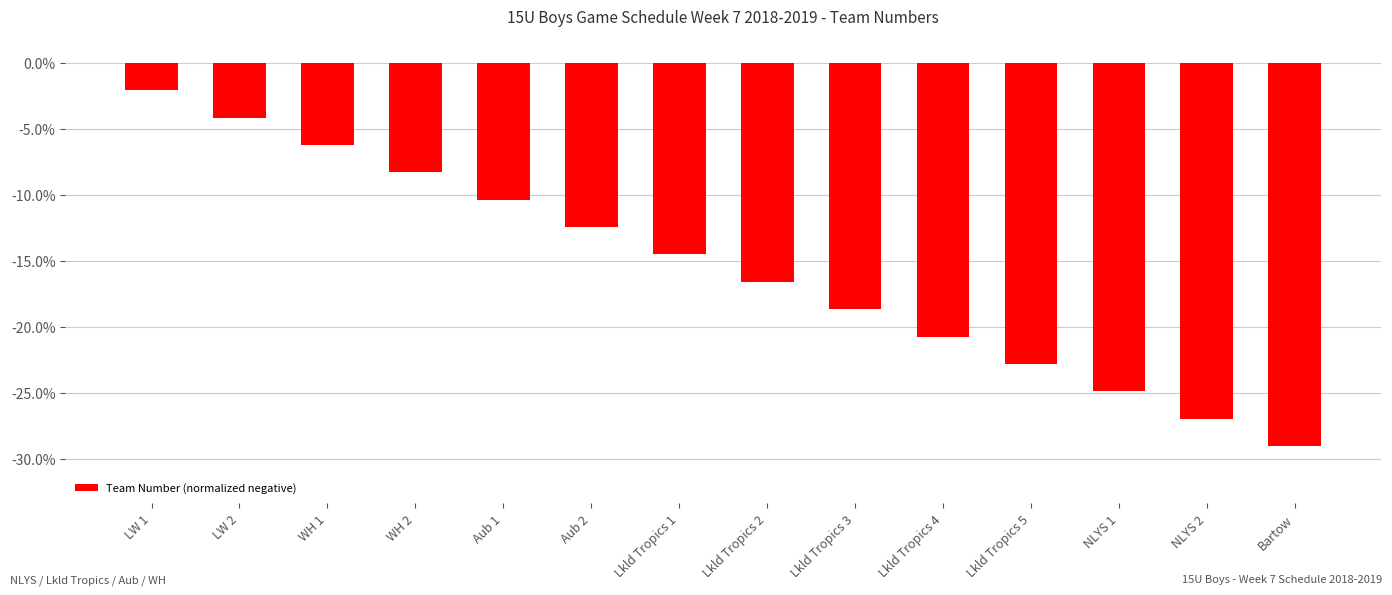

The chart shows a value of -10.4 at Aub 1. True or false?

True